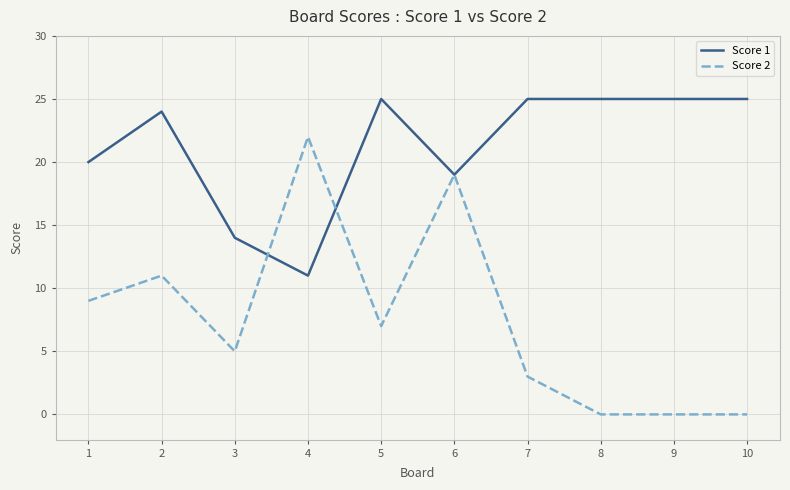

Reading left to right, transcribe all the data shown in this chart.

Score 1: 20	24	14	11	25	19	25	25	25	25
Score 2: 9	11	5	22	7	19	3	0	0	0